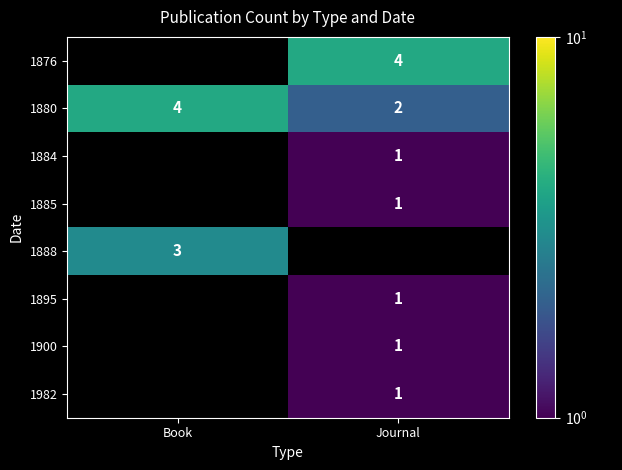

Is it true that 1888 equals 2 at Book?

False